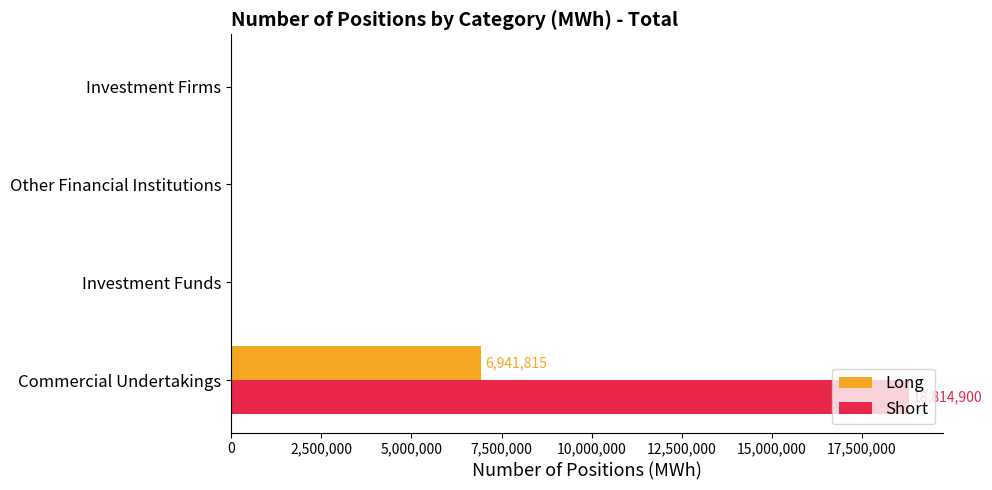

The value of Short at Investment Funds is 0. True or false?

True